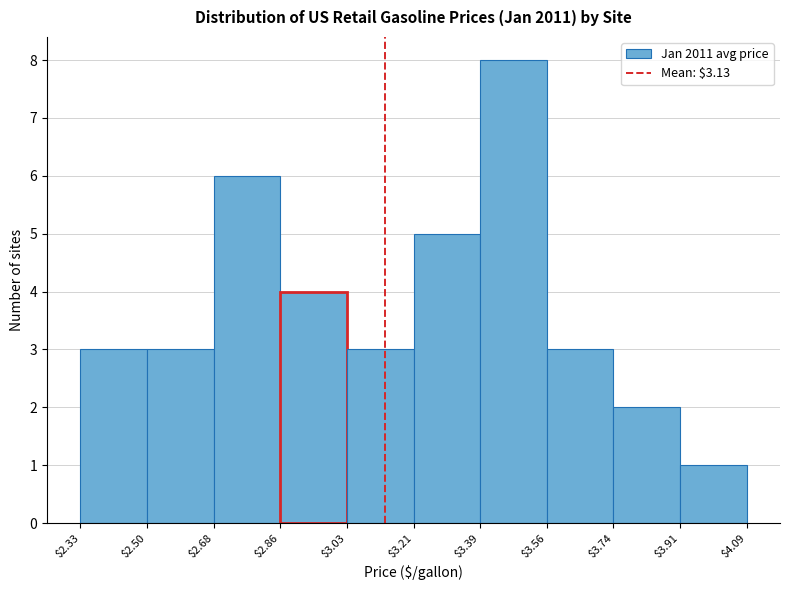

Which range on the x-axis has the tallest bar?

$3.39 to $3.56